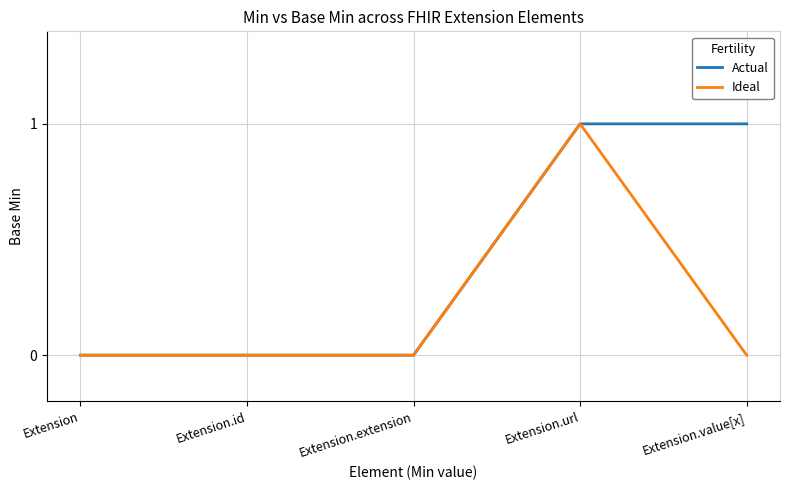

Rank the series by their average value, from highest to lowest.

Actual, Ideal